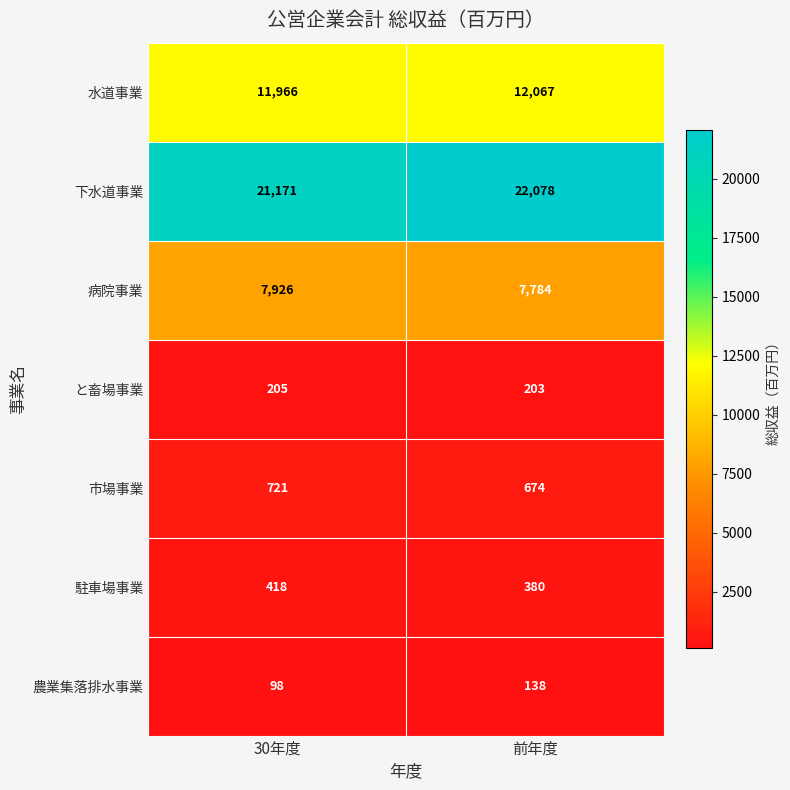

At which label does 駐車場事業 reach its minimum?

前年度